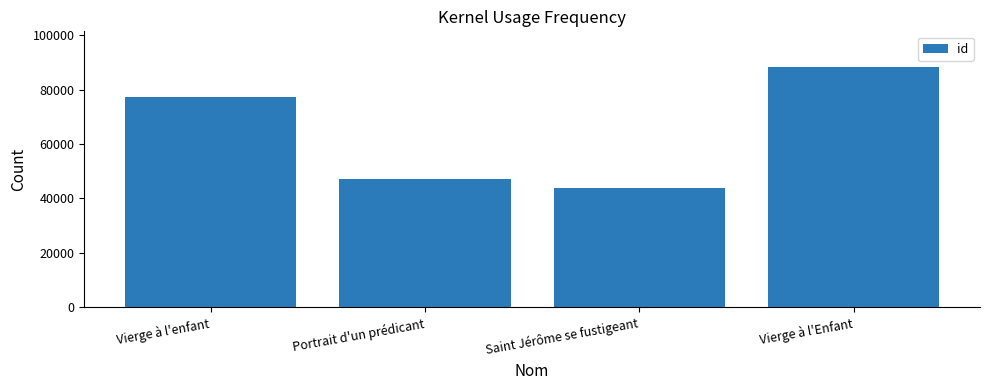

What position from the right is Portrait d'un prédicant?

3